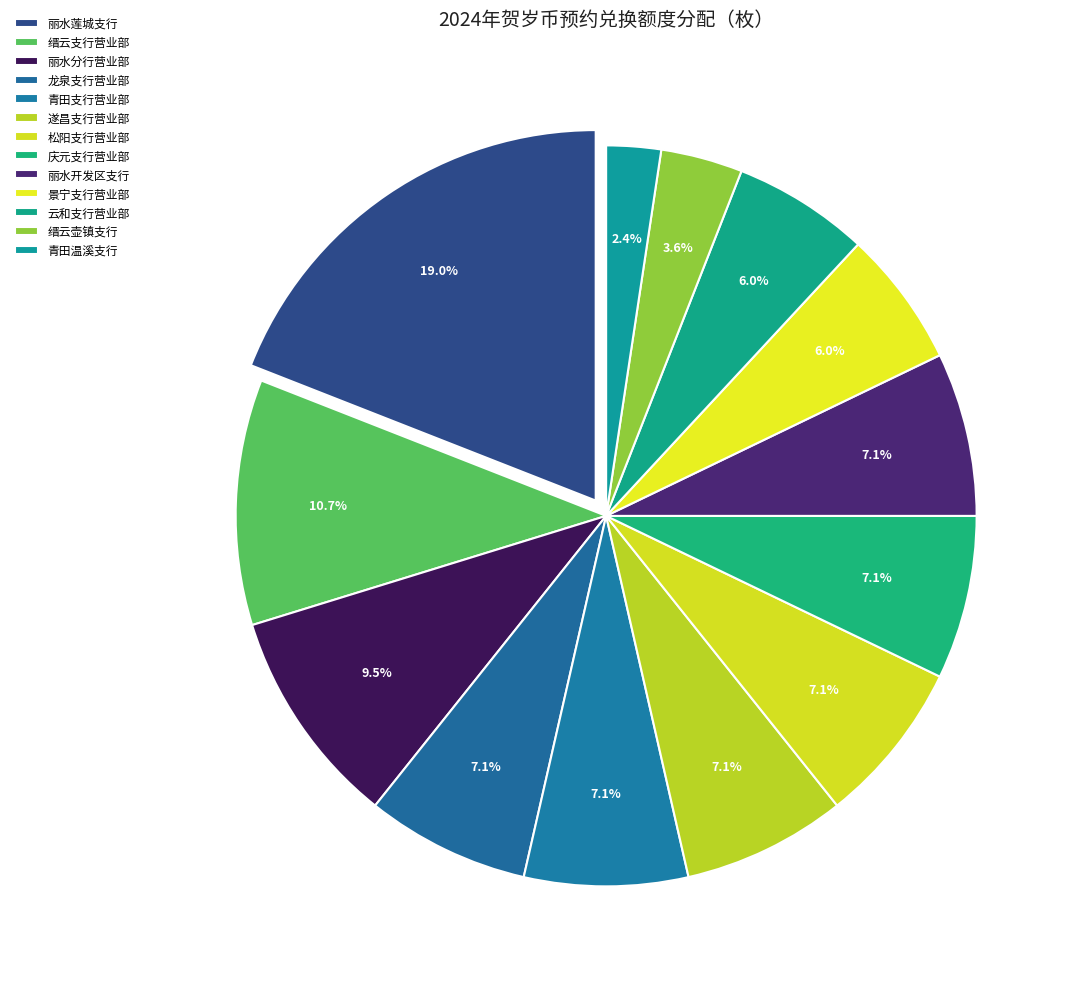

Does any single category account for the majority?

No